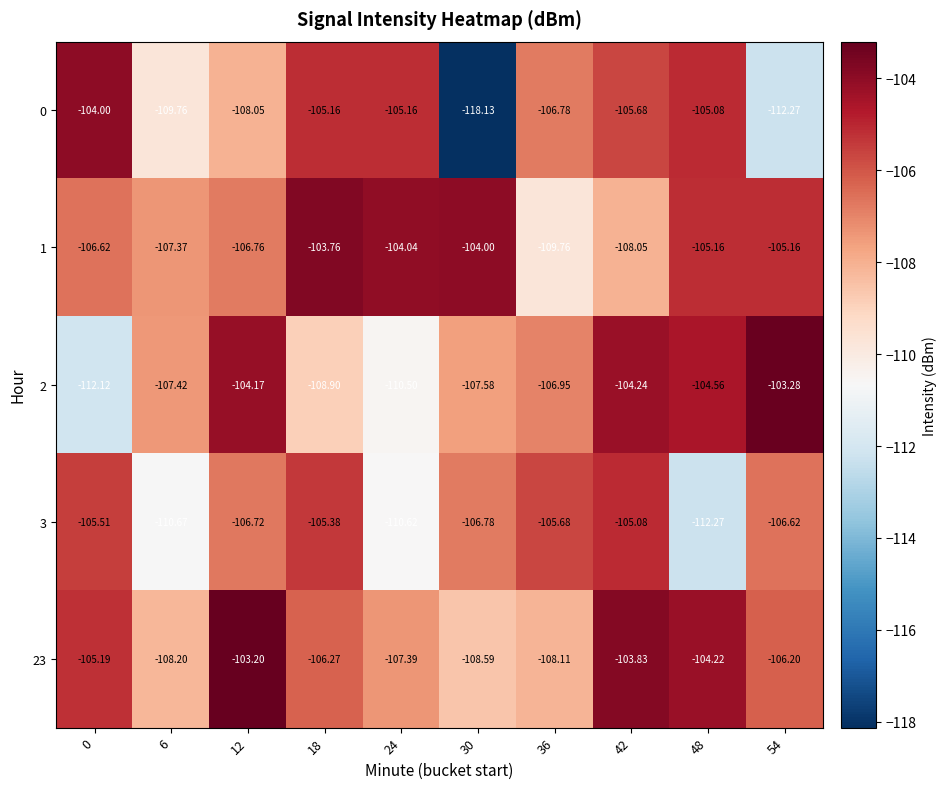

Is the value of 0 at 6 greater than the value of 3 at 42?

No